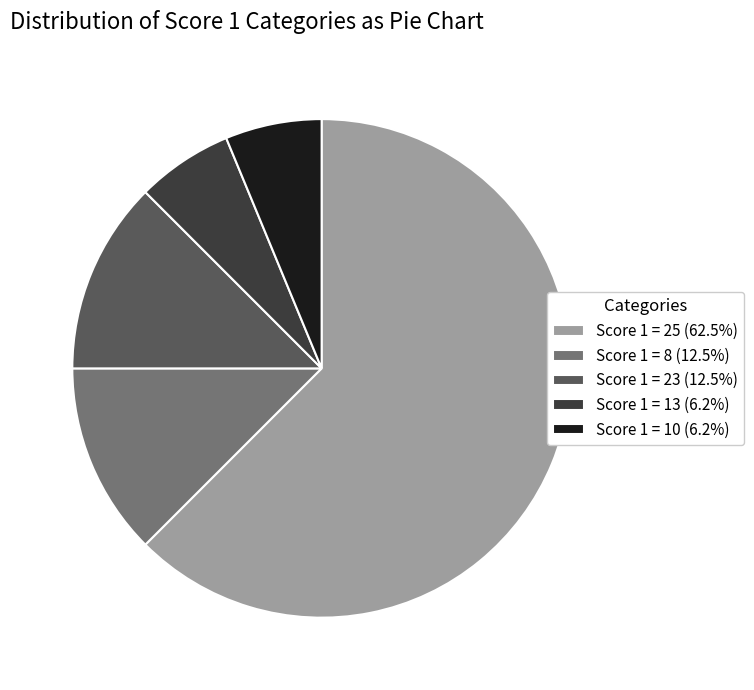

Is Score 1 = 8 (12.5%) the majority of the pie?

No